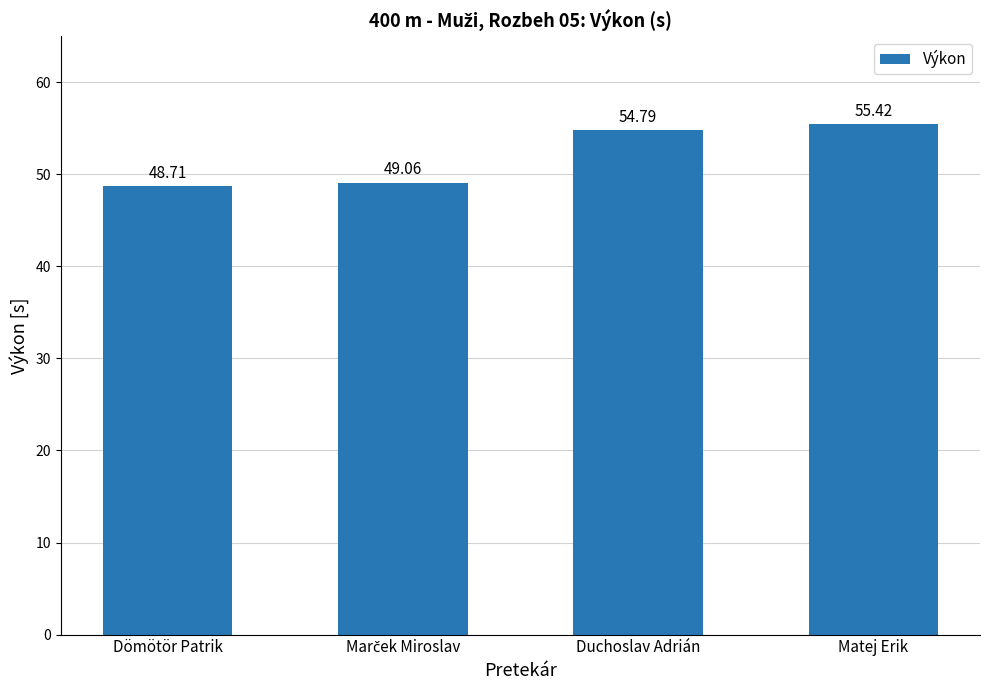

Between Dömötör Patrik and Matej Erik, which is larger?

Matej Erik